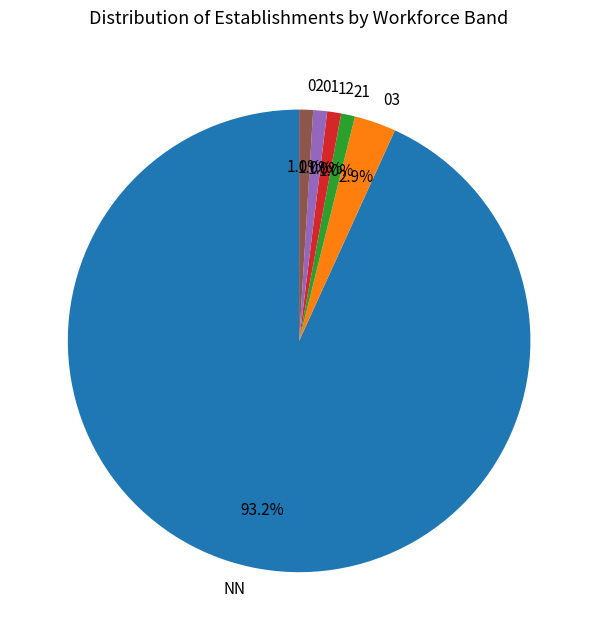

To the nearest percent, what is the combined percentage of 02 and NN?

94%